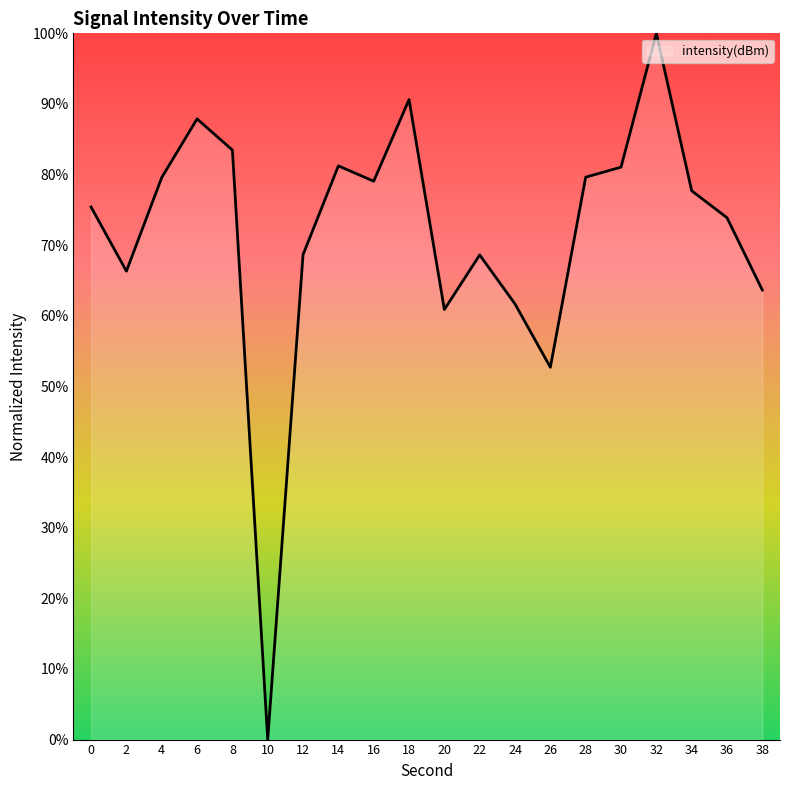

Does the chart display data point markers on the line(s)?

No